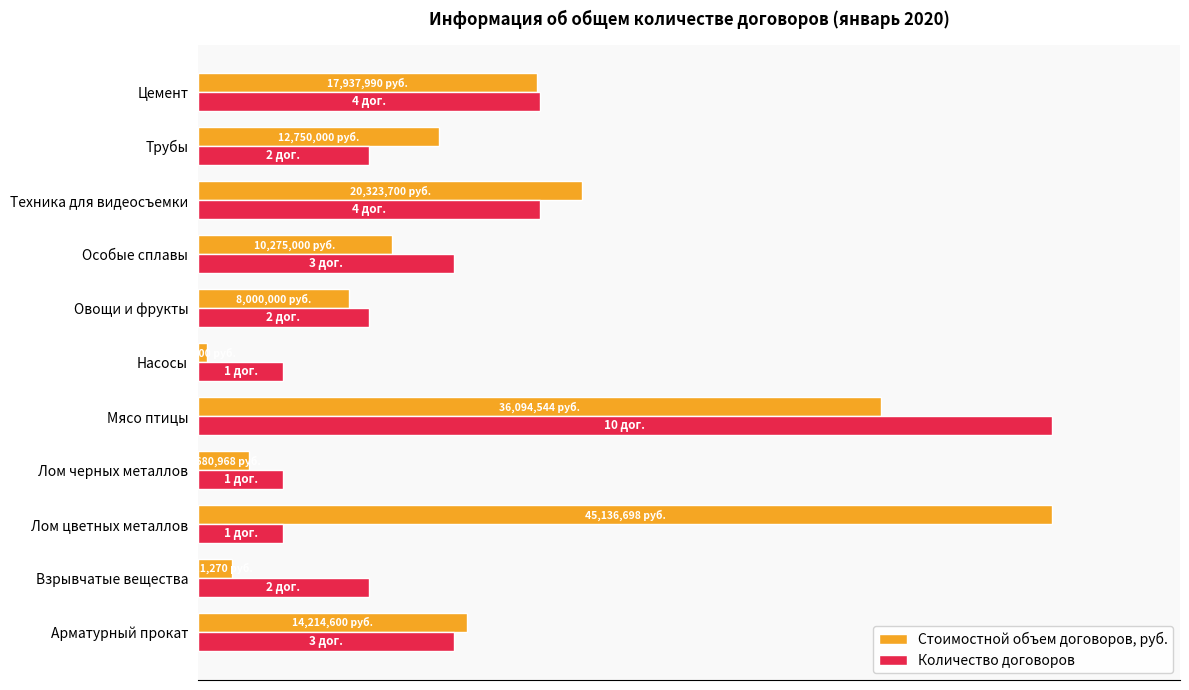

What are all the series names shown in the legend?

Стоимостной объем договоров, руб., Количество договоров